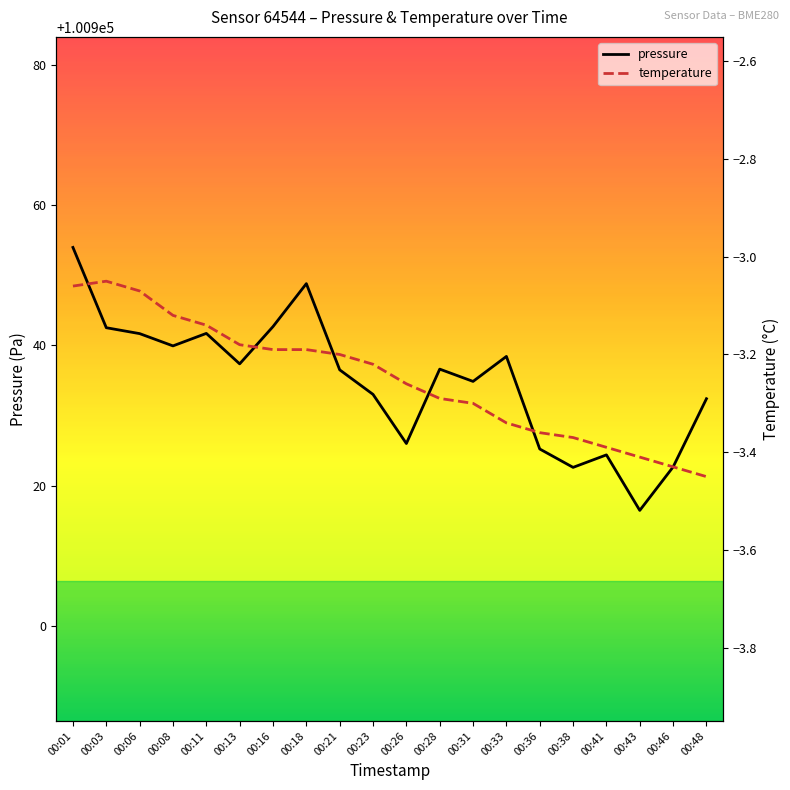

The value of temperature at 00:33 is -5.8. True or false?

False